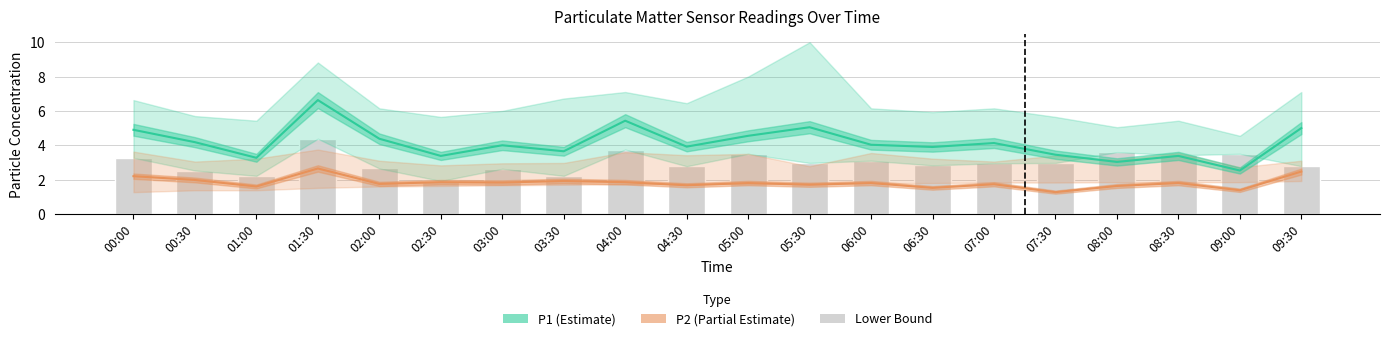

Reading left to right, transcribe all the data shown in this chart.

P1 (Estimate): 00:00=4.9	00:30=4.2	01:00=3.3	01:30=6.6	02:00=4.4	02:30=3.4	03:00=4.0	03:30=3.6	04:00=5.4	04:30=3.9	05:00=4.5	05:30=5.0	06:00=4.0	06:30=3.9	07:00=4.1	07:30=3.5	08:00=3.0	08:30=3.4	09:00=2.5	09:30=5.0
P2 (Partial Estimate): 00:00=2.2	00:30=2.0	01:00=1.6	01:30=2.6	02:00=1.8	02:30=1.9	03:00=1.8	03:30=1.9	04:00=1.9	04:30=1.7	05:00=1.8	05:30=1.7	06:00=1.8	06:30=1.5	07:00=1.7	07:30=1.3	08:00=1.6	08:30=1.8	09:00=1.4	09:30=2.5